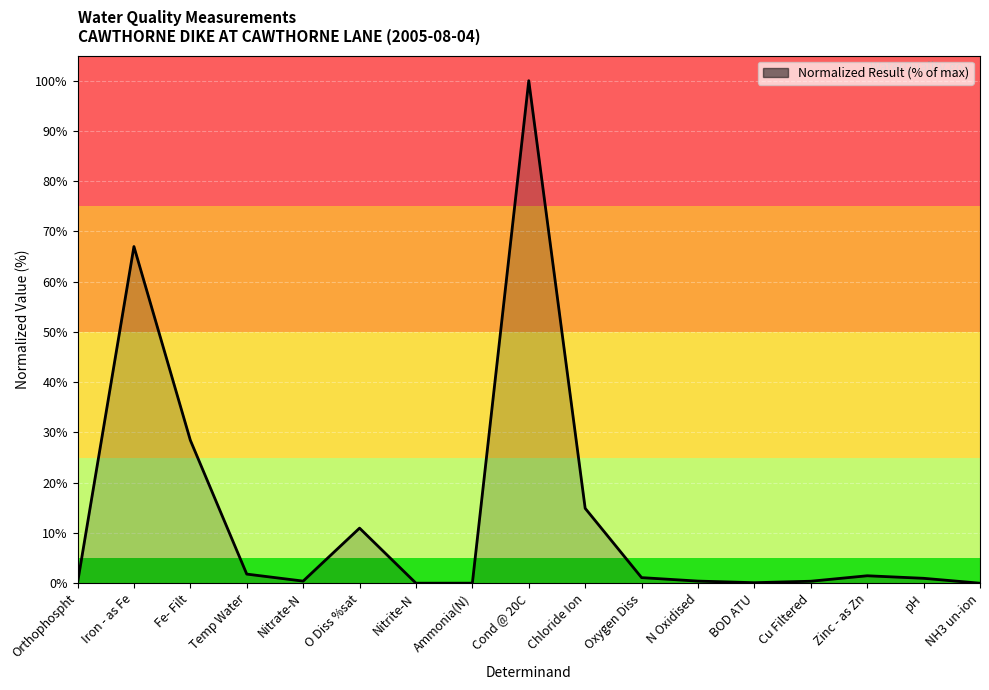

Which has a higher value, Nitrate-N or Zinc - as Zn?

Zinc - as Zn